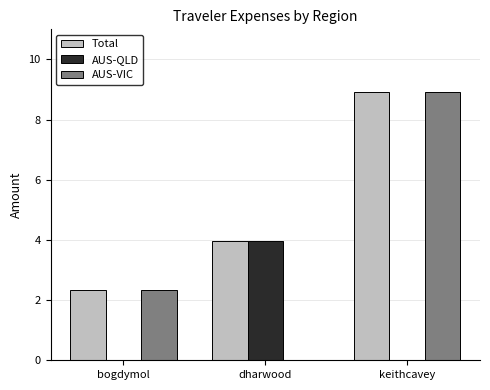

True or false: Total has a value of 4.0 at dharwood.

True